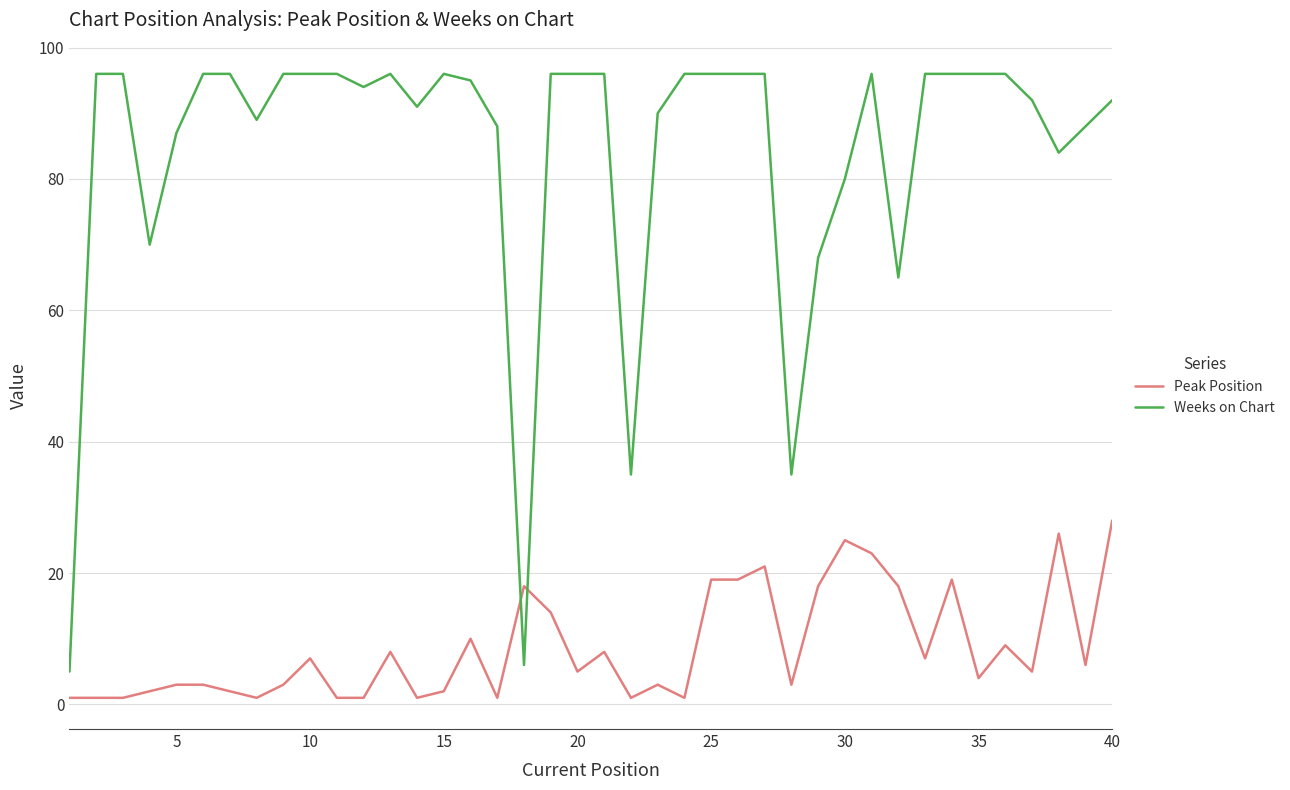

Which series ends up on top after the final intersection of Weeks on Chart and Peak Position?

Weeks on Chart